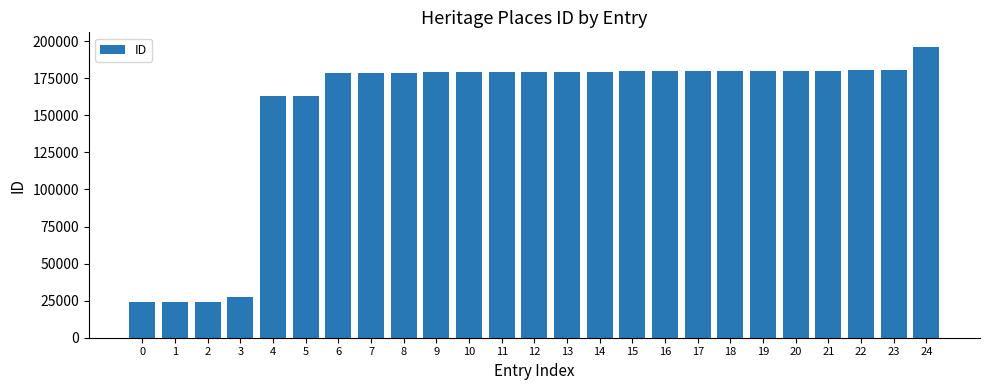

What is the difference between the second highest and second lowest values?

156504